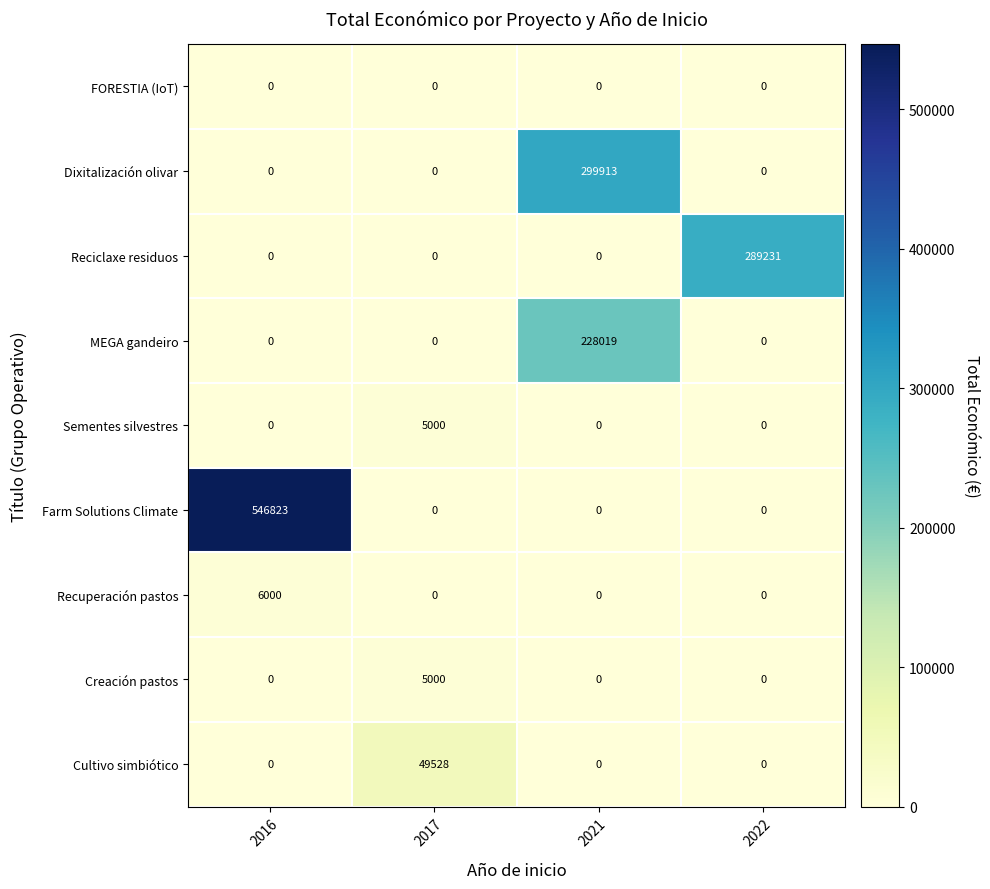

Which label corresponds to the largest value in the chart?

2016